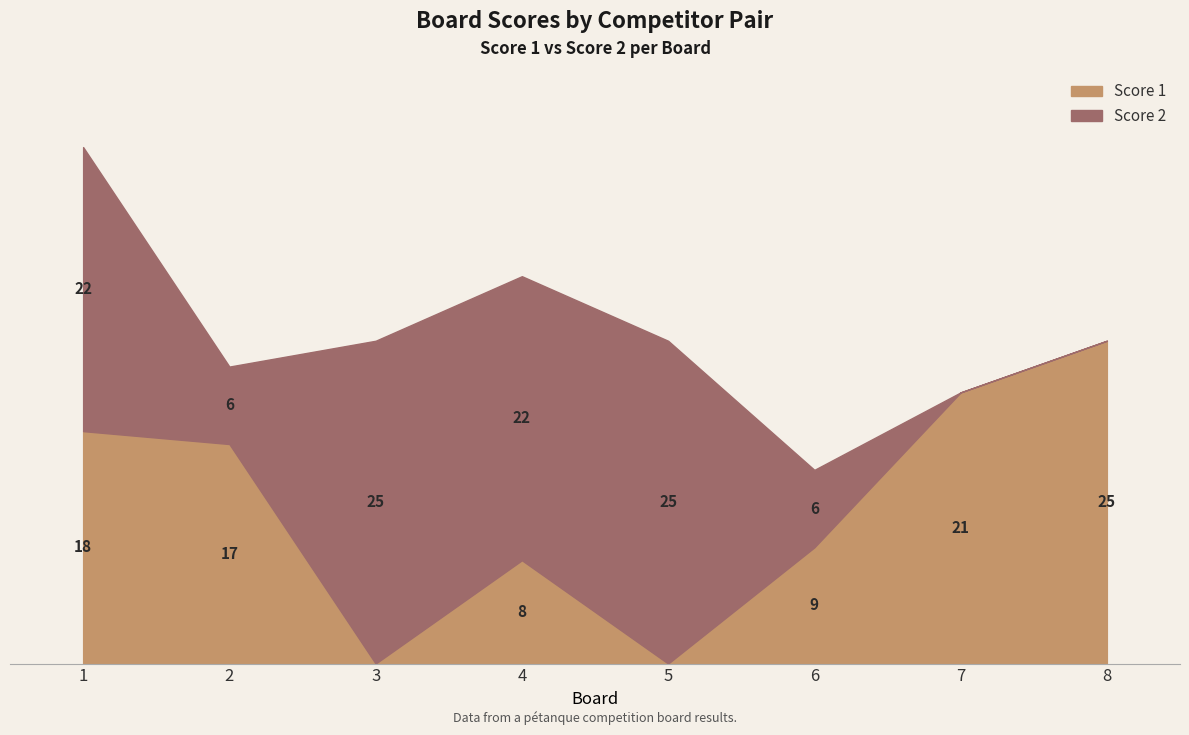

Is the value of Score 1 at 7 greater than the value of Score 2 at 2?

Yes